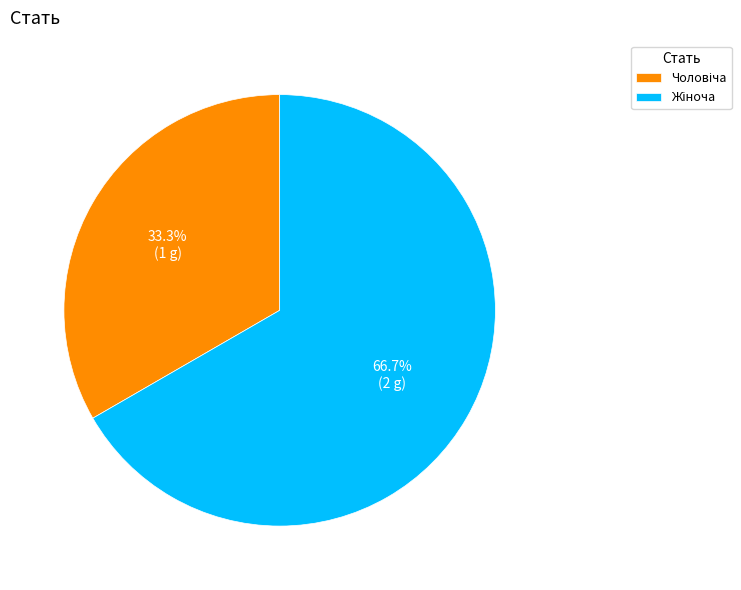

What percentage is the Чоловіча slice, to the nearest percent?

33%